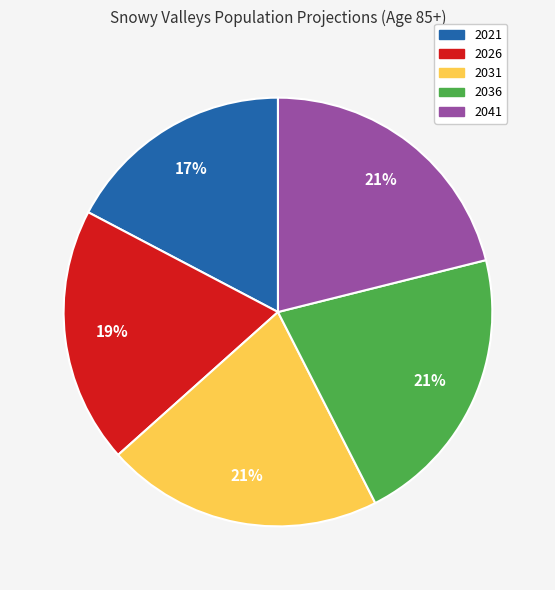

Which slice is the smallest?

2021